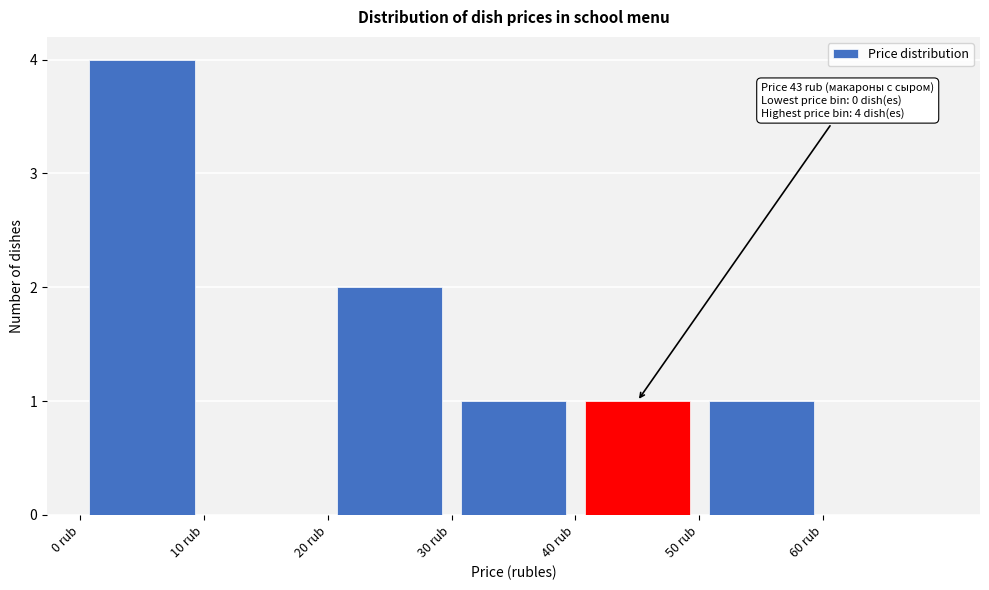

Over which range of the x-axis is the bar tallest?

0 to 10